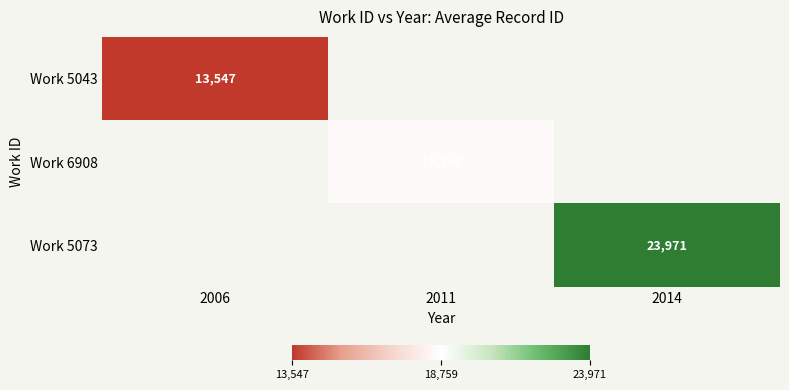

Rank the series by their average value, from lowest to highest.

Work 5043, Work 6908, Work 5073